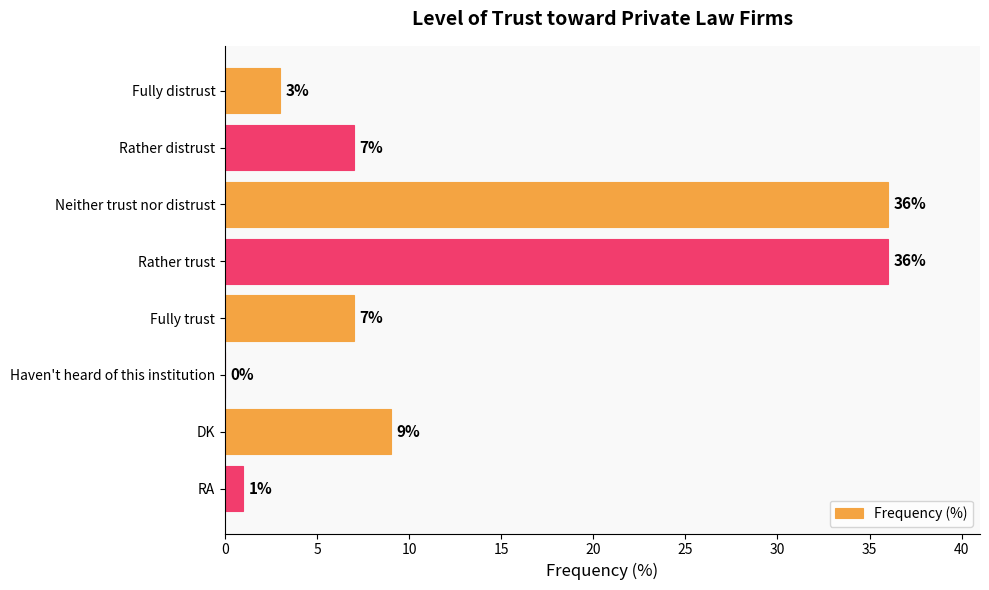

Is it true that the value at Haven't heard of this institution is -16?

False